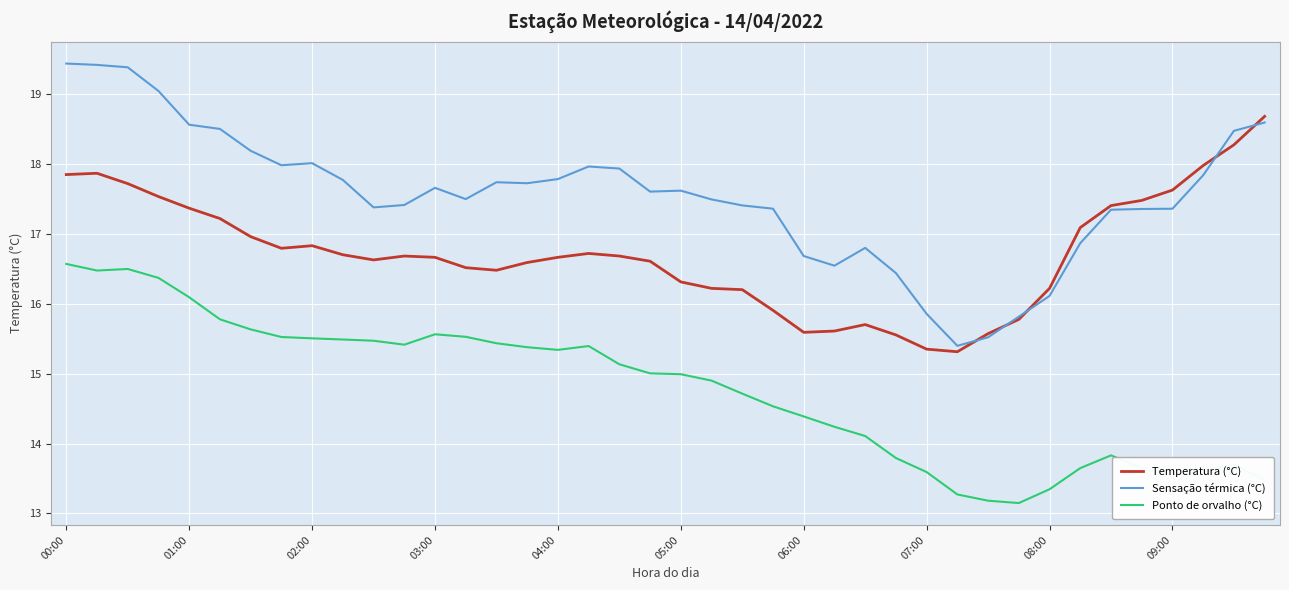

List the series in order of their overall mean, highest first.

Sensação térmica (°C), Temperatura (°C), Ponto de orvalho (°C)